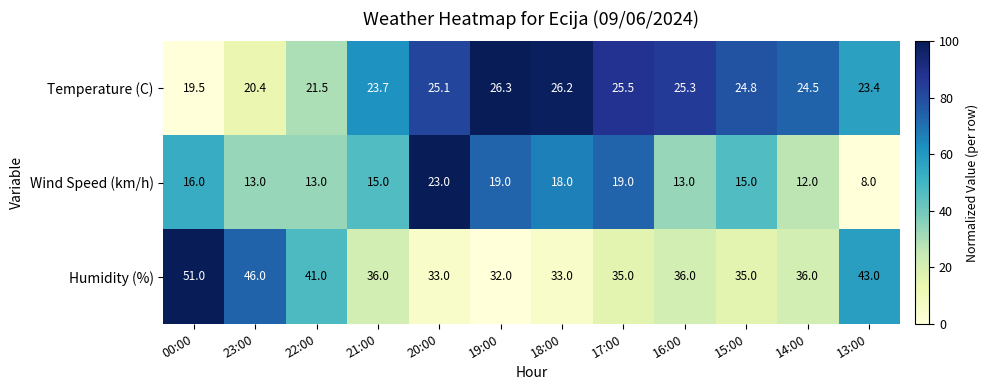

Which label corresponds to the largest value in the chart?

00:00